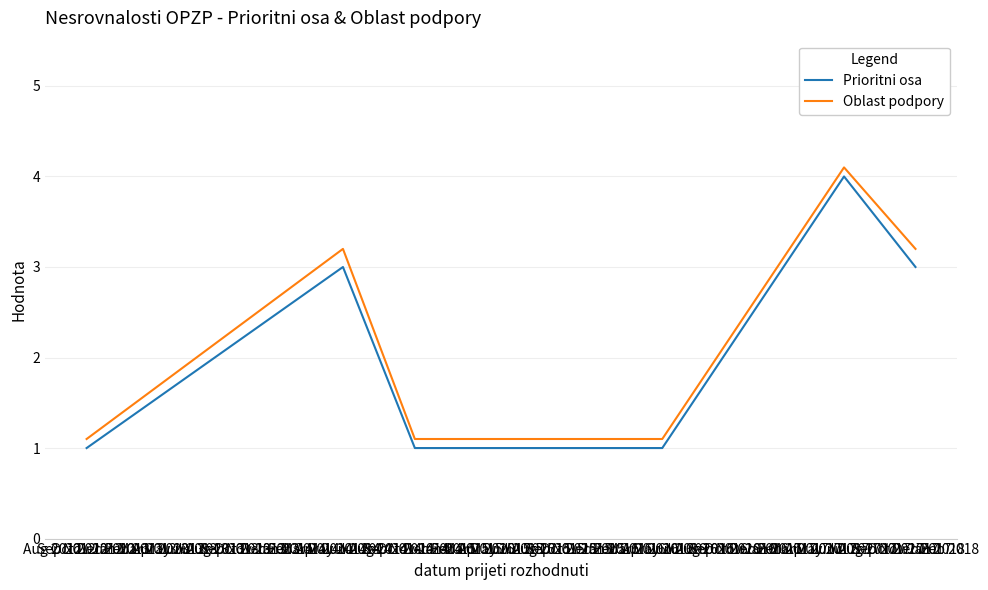

What is the greatest value displayed?

4.1